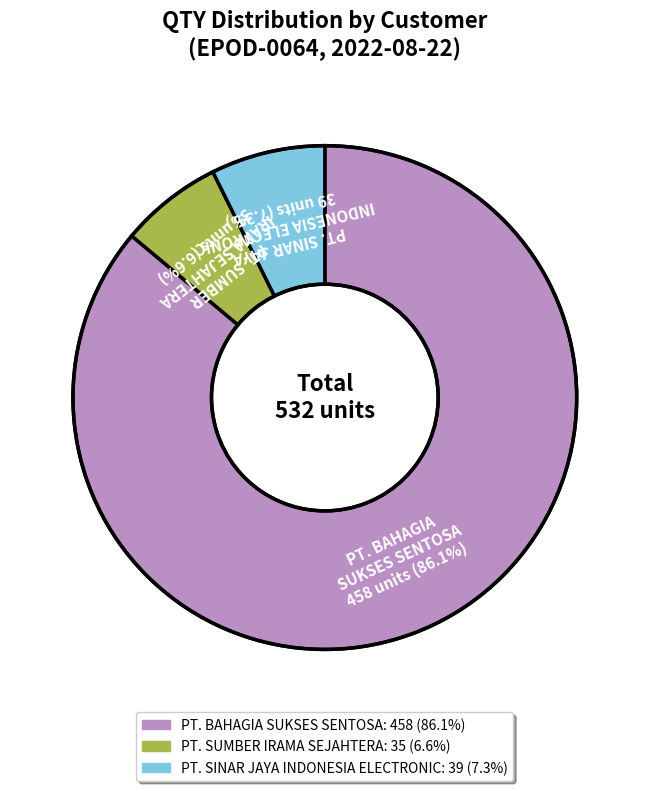

Does any single category account for the majority?

Yes